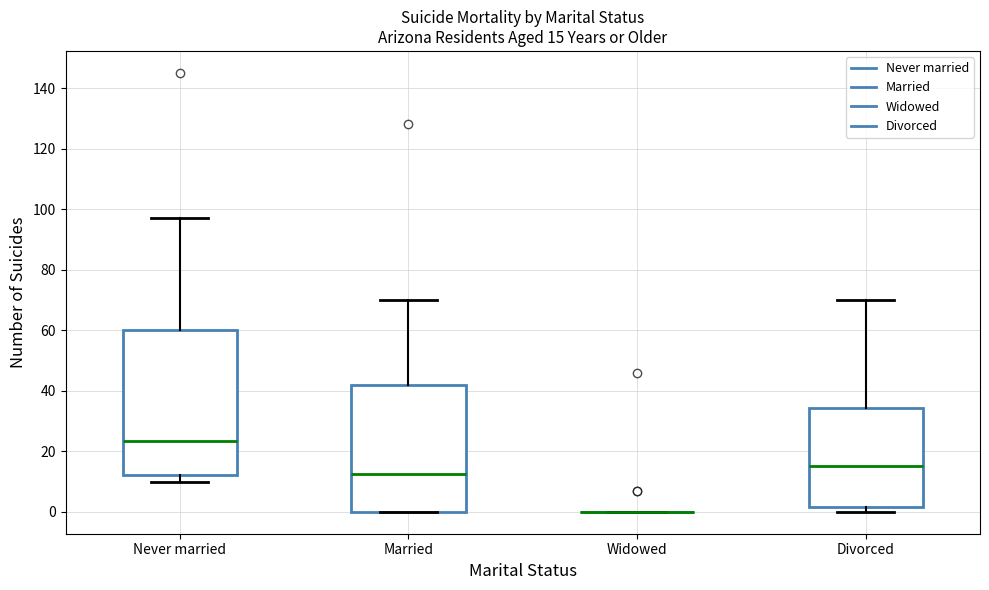

Which box is the tallest, from its lower edge to its upper edge?

Never married